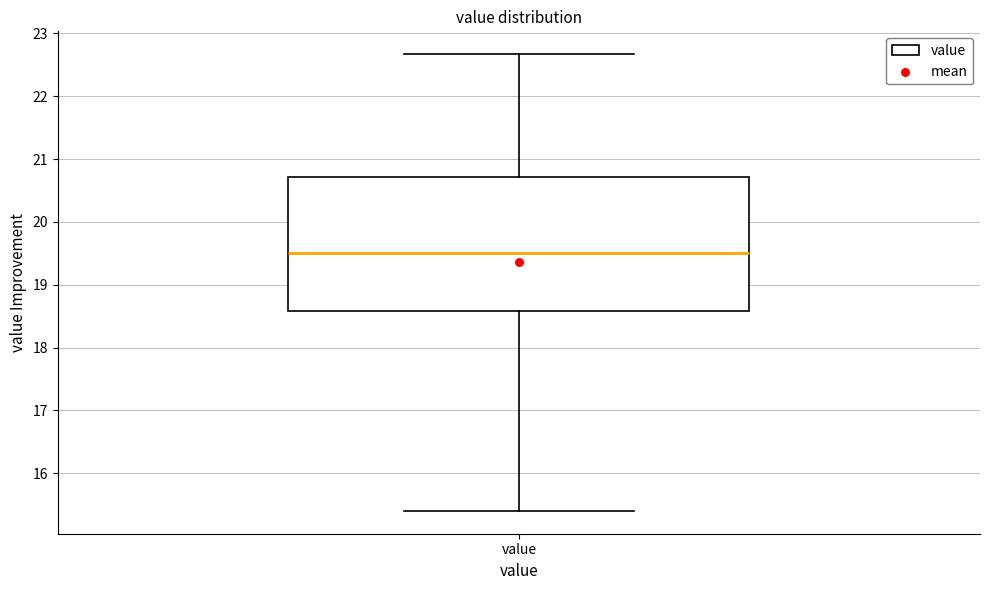

Read this box plot against the y-axis: the position of the median line, the range covered by the box, and the ends of both whiskers. The values are not printed on the chart, so give them approximately, as read against the axis.

median 19.5, box 18.6 to 20.7, whiskers 15.4 to 22.7